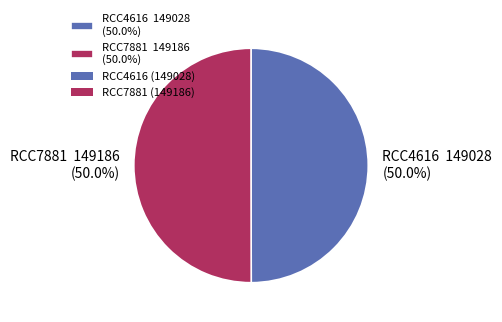

Do RCC7881 149186 (50.0%) and RCC4616 149028 (50.0%) together represent more than half of the pie?

Yes